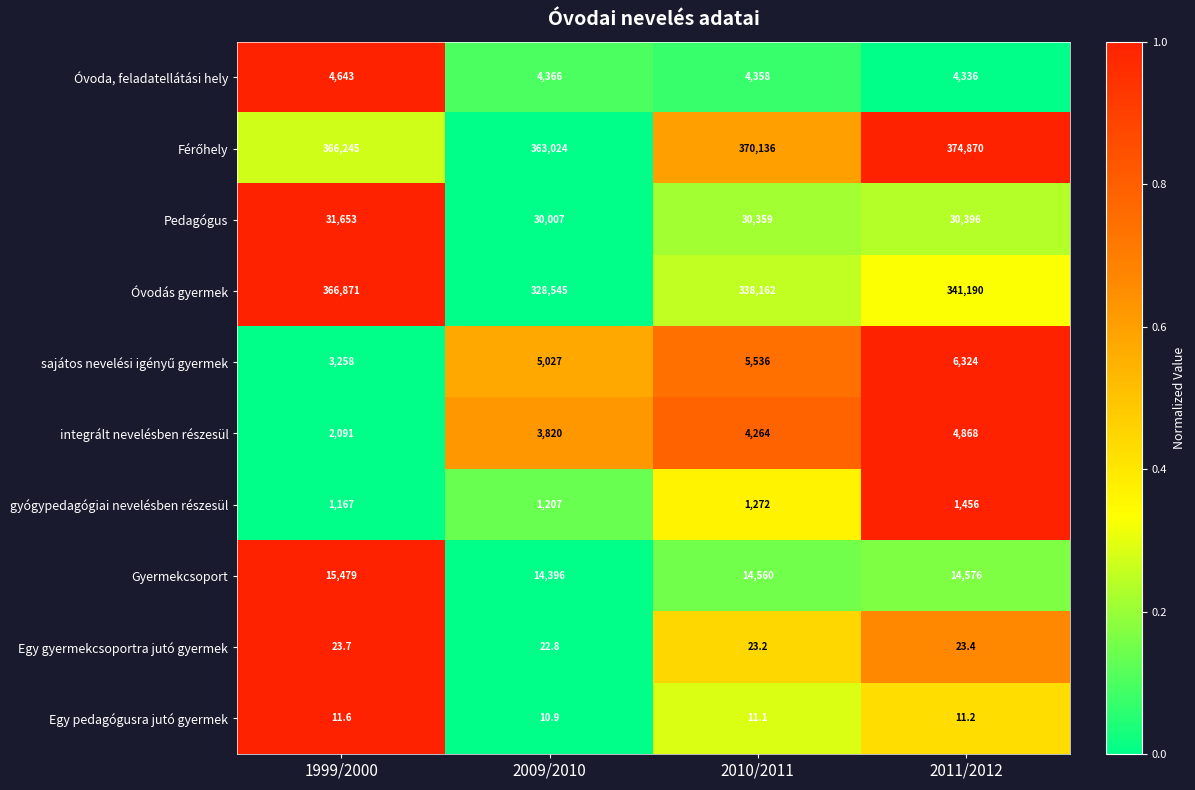

Which category has the lowest value in the Óvodás gyermek series?

2009/2010